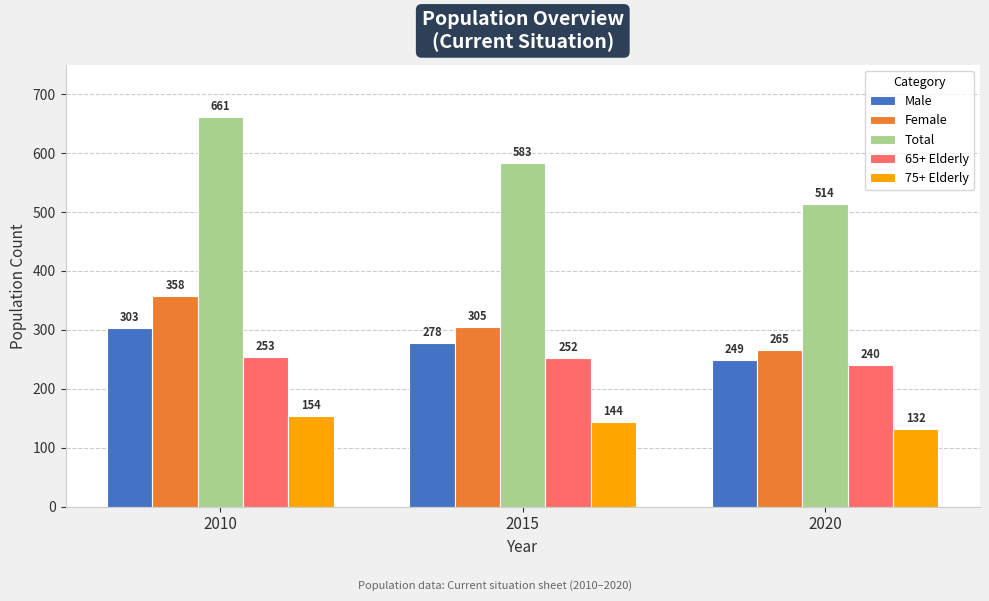

Is the value of 75+ Elderly at 2010 greater than the value of 65+ Elderly at 2020?

No